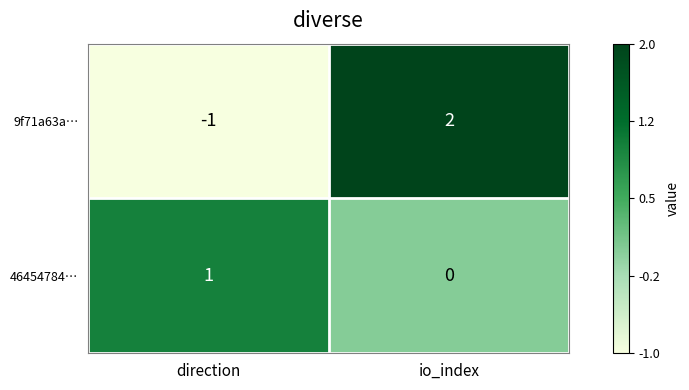

What is the difference between the 9f71a63a… values at direction and io_index?

3